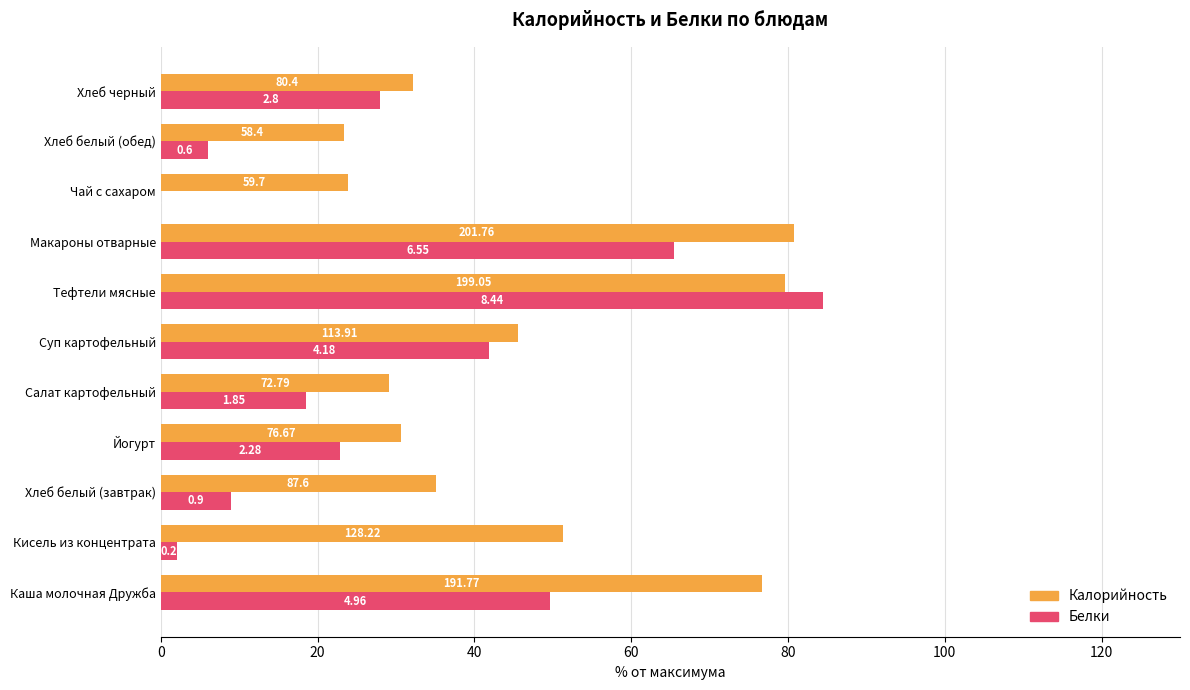

What are all the series names shown in the legend?

Калорийность, Белки